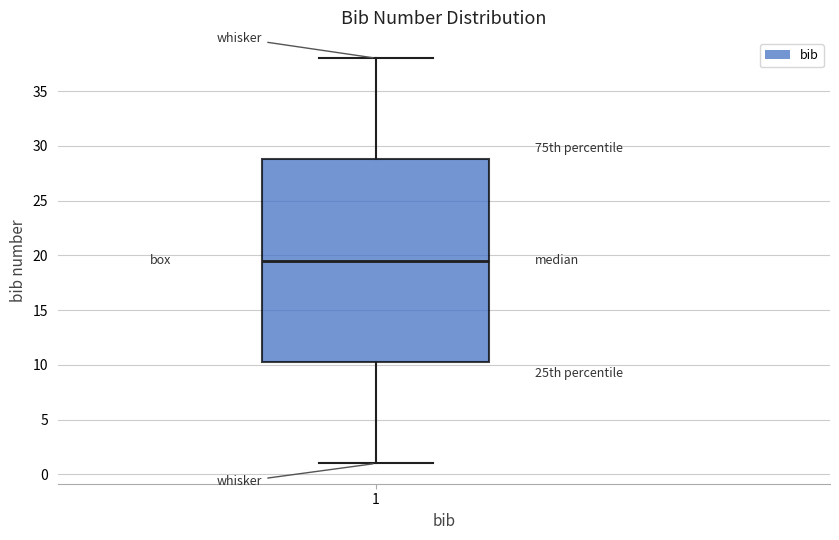

Transcribe this box plot: give where the median line is, the range the box spans, and where the two whiskers end, as read against the y-axis. The values are not printed on the chart, so give them approximately, as read against the axis.

median 19.5, box 10.5 to 29.0, whiskers 1.0 to 38.0